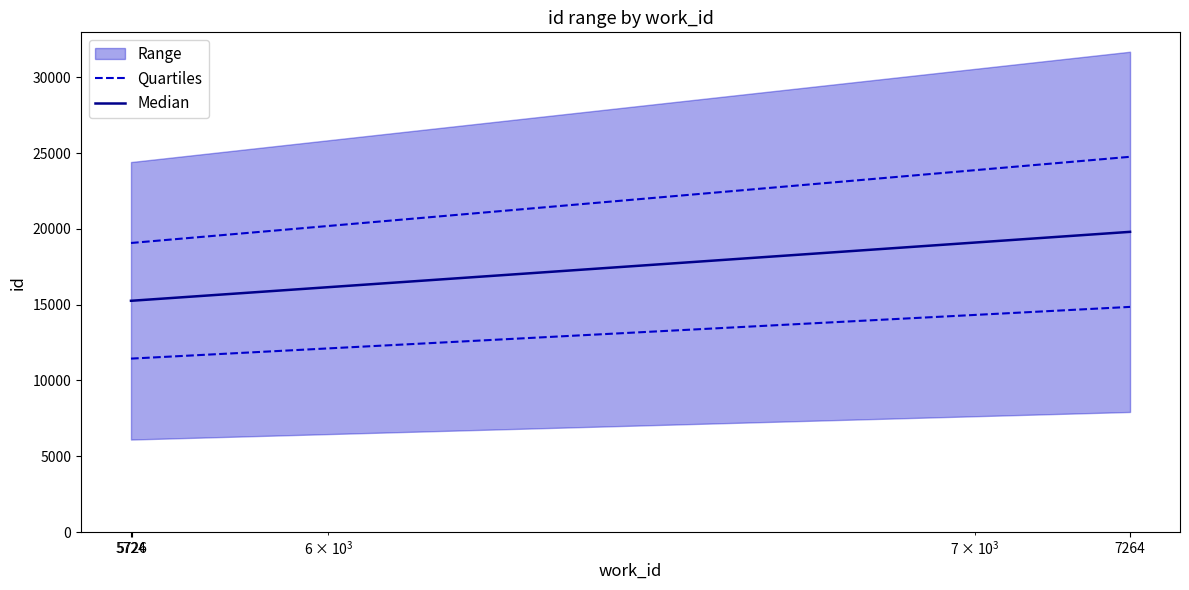

What is the difference between the Quartiles values at 7264 and 5726?

3406.5